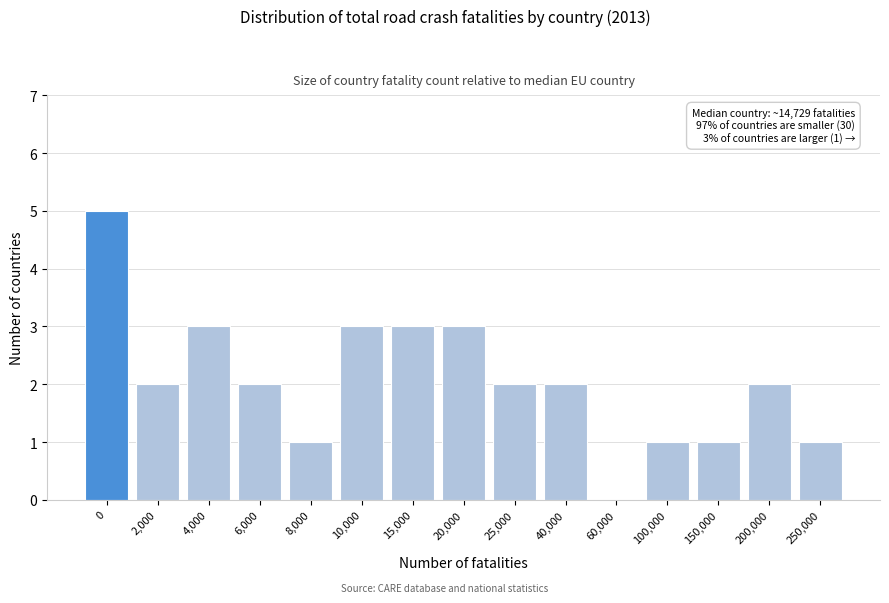

Reading left to right, list all the values displayed in this chart.

0=5	2,000=2	4,000=3	6,000=2	8,000=1	10,000=3	15,000=3	20,000=3	25,000=2	40,000=2	60,000=0	100,000=1	150,000=1	200,000=2	250,000=1